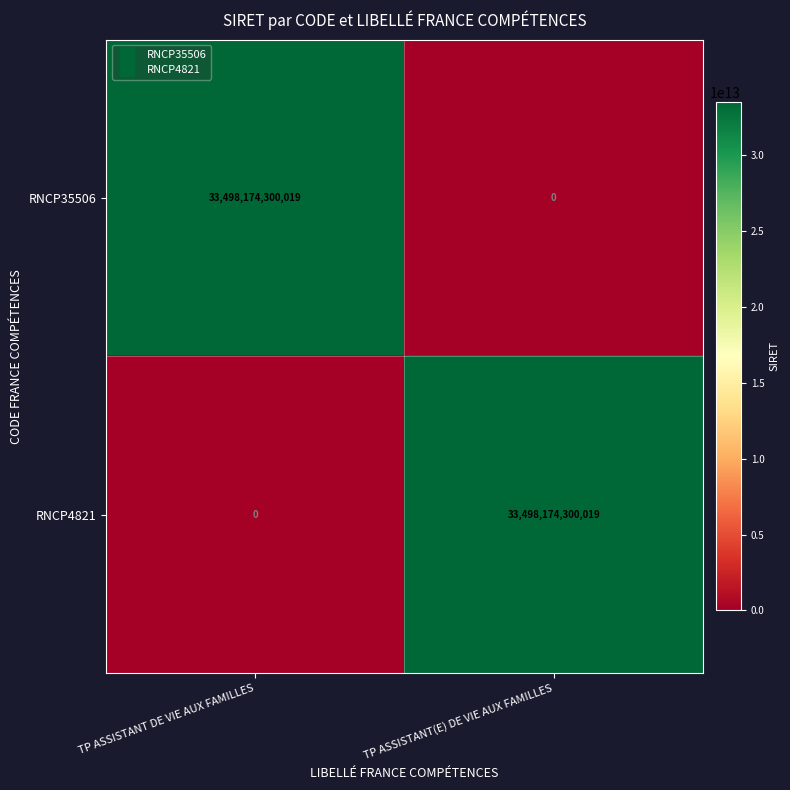

Reading left to right, list all the values displayed in this chart.

RNCP35506: 33498174300019	0
RNCP4821: 0	33498174300019